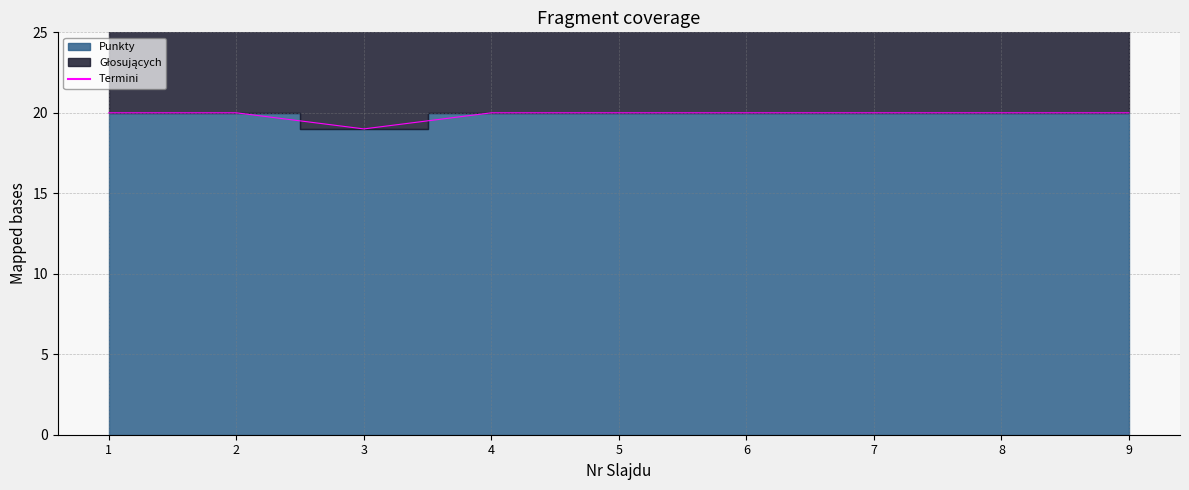

List the labels in order of value, smallest first.

3, 1, 2, 4, 5, 6, 7, 8, 9